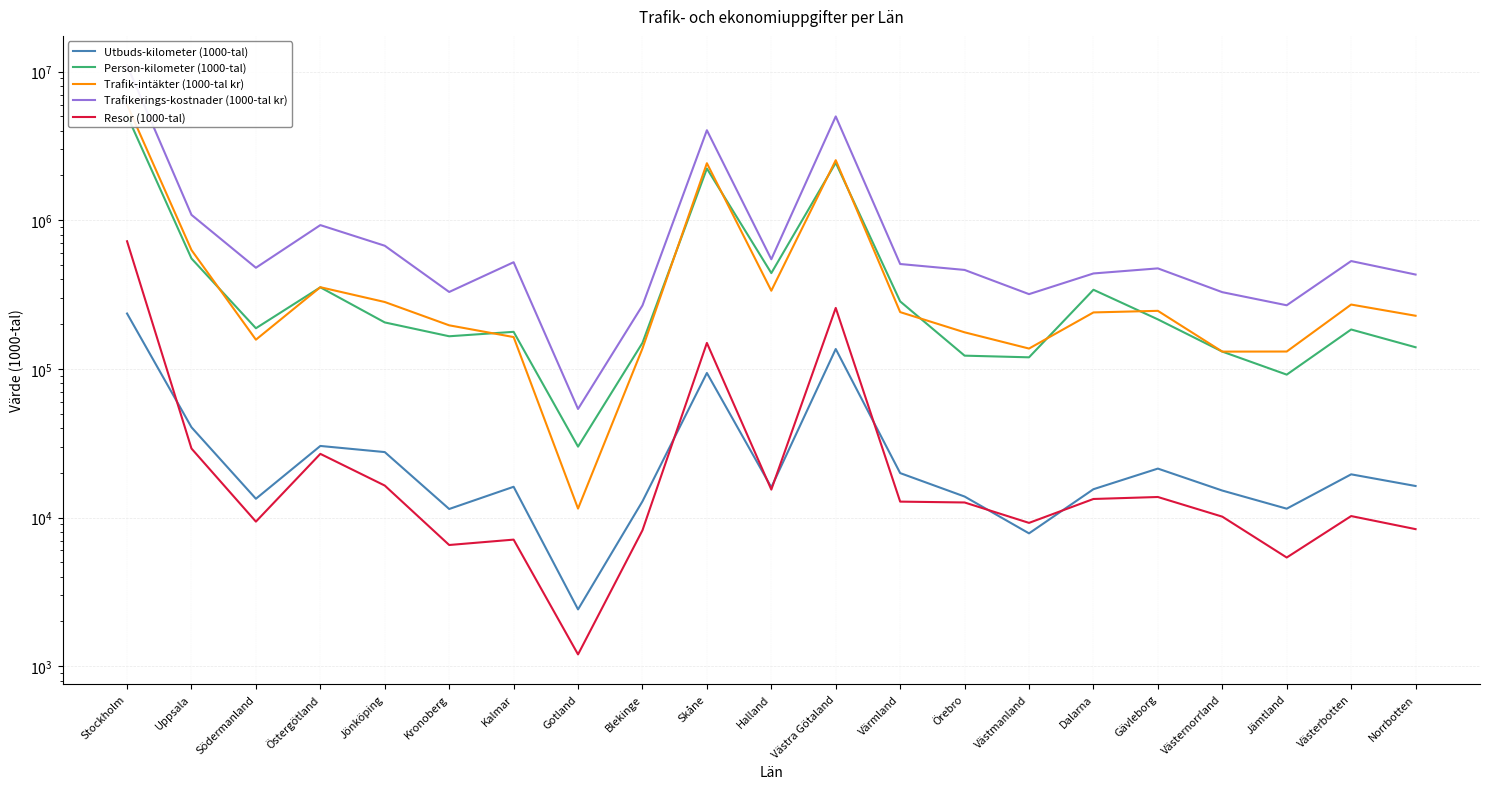

Reading left to right, extract all data points from this chart.

Utbuds-kilometer (1000-tal): 235719	40462	13370	30297	27552	11409	16096	2408	12845	93835	15954	136031	19896	13838	7821	15500	21334	15178	11464	19520	16291
Person-kilometer (1000-tal): 5073000	552853	187660	353700	205349	165700	177487	29975	149598	2227994	440980	2434846	284383	122722	119587	340591	215276	130669	91460	184046	139755
Trafik-intäkter (1000-tal kr): 5980104	630000	157177	354343	281763	196312	163688	11481	137207	2418679	335521	2534935	240915	176172	136983	239754	245724	130641	130826	270817	227713
Trafikerings-kostnader (1000-tal kr): 11018536	1087000	478983	927375	673640	329132	521726	53721	266981	4031894	546089	4993566	507537	463083	318274	438437	474324	328110	267829	531325	431105
Resor (1000-tal): 722046	29105	9383	26804	16404	6531	7099	1199	8201	149471	15409	257020	12789	12622	9199	13324	13739	10132	5380	10225	8351